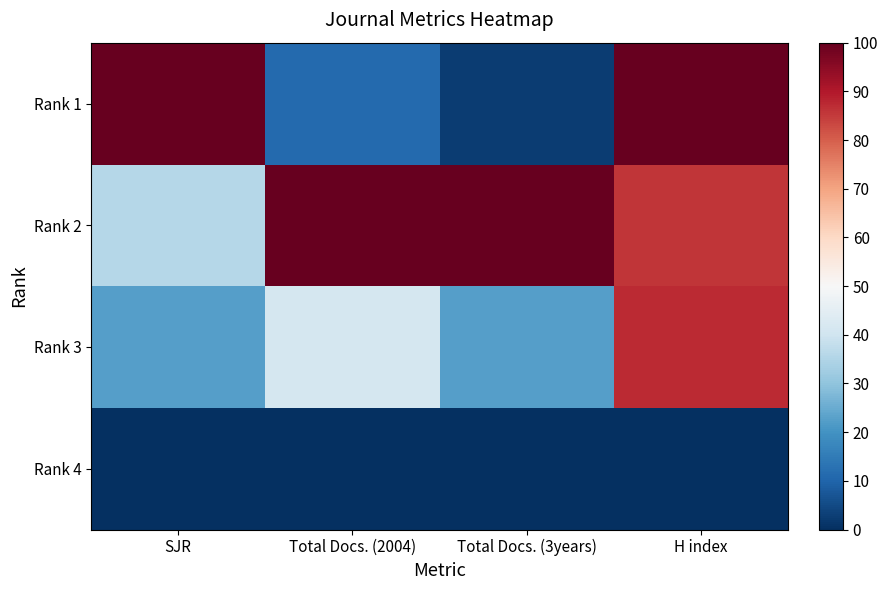

Count the number of categories in the chart.

4